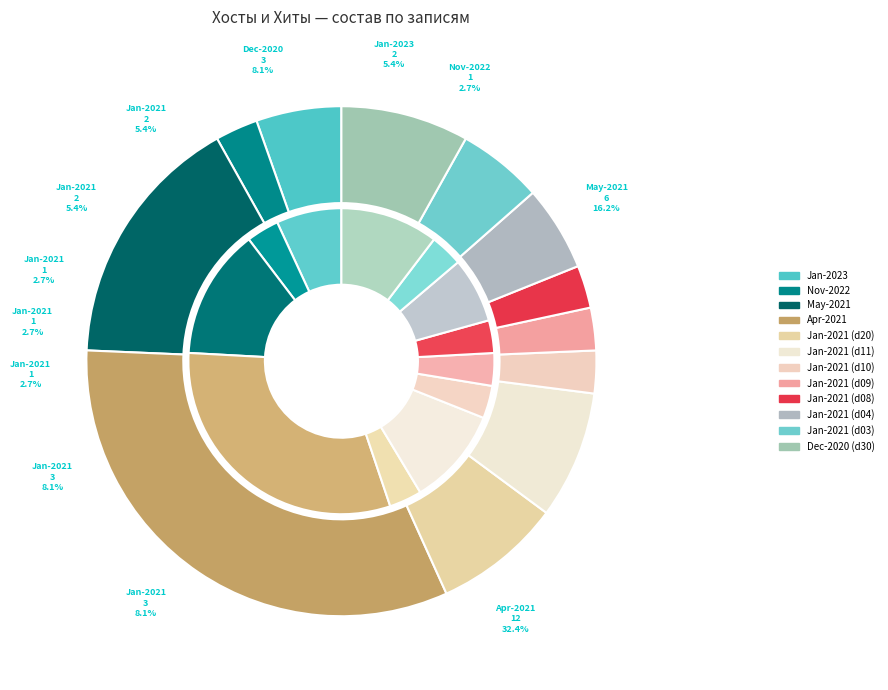

Rank the series by their average value, from highest to lowest.

Хиты, Хосты